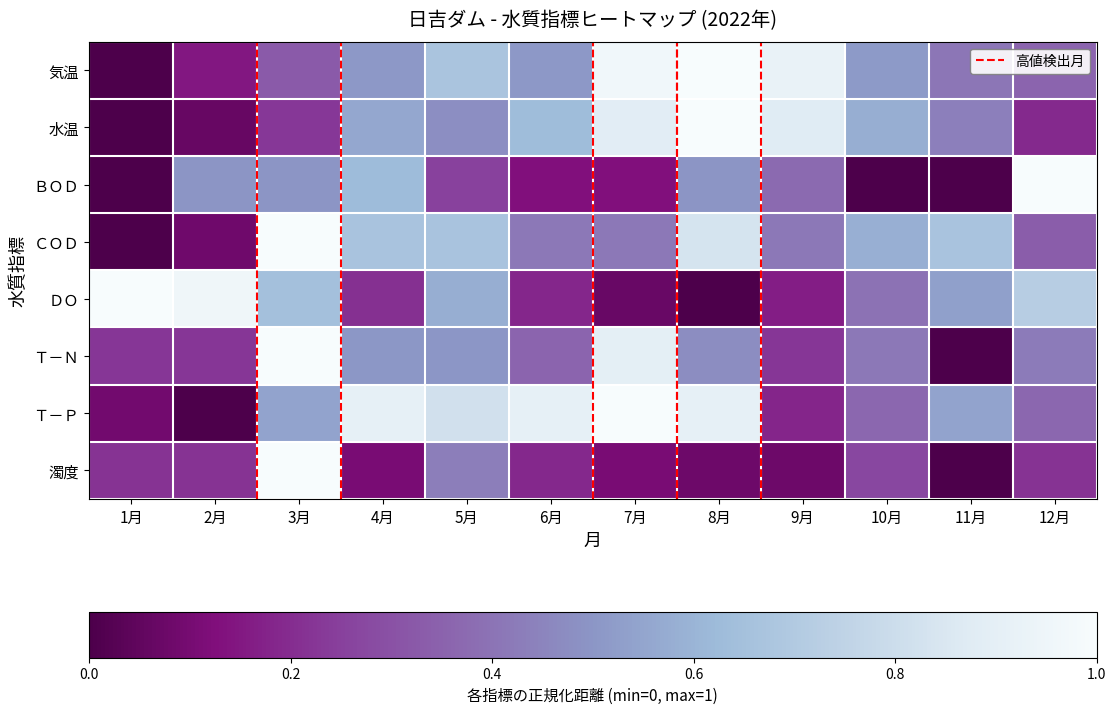

Which category has the highest value across all series?

8月